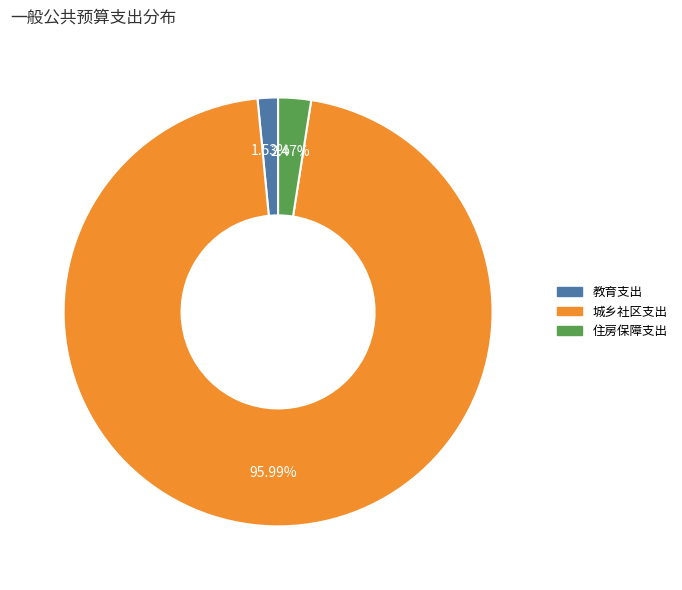

To the nearest percent, what percentage of the pie is 住房保障支出?

2%